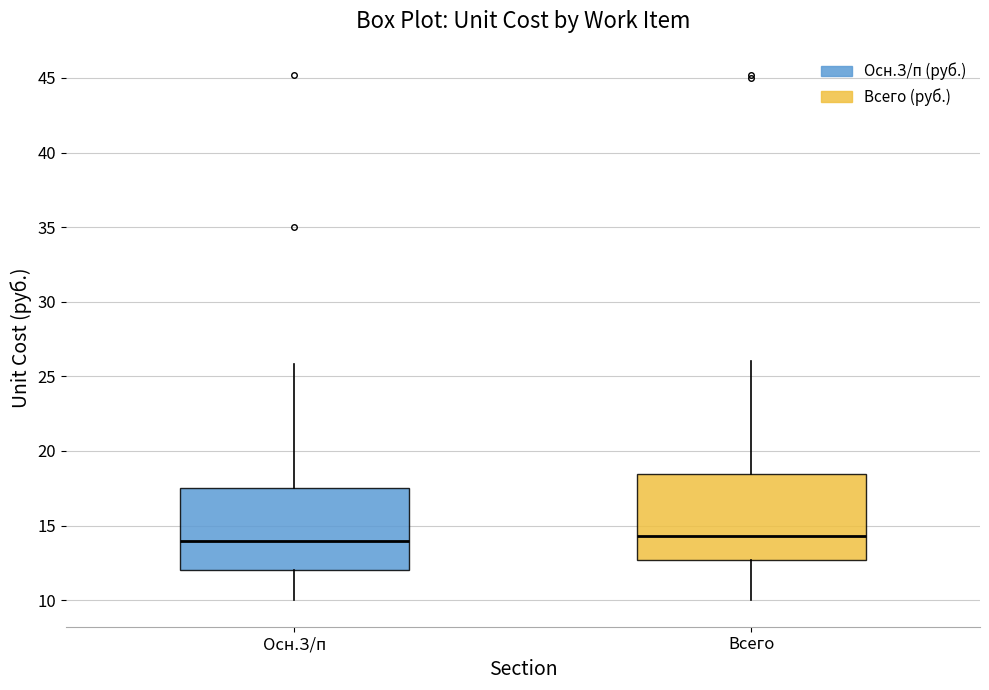

Where is the upper edge of the box for Всего on the y-axis? The values are not printed on the chart, so give them approximately, as read against the axis.

18.5